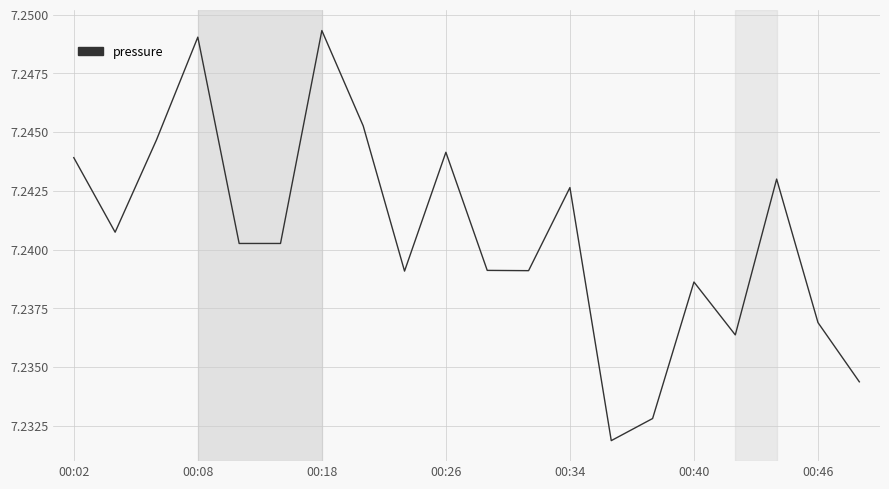

How many interior local valleys does the pressure series have?

6